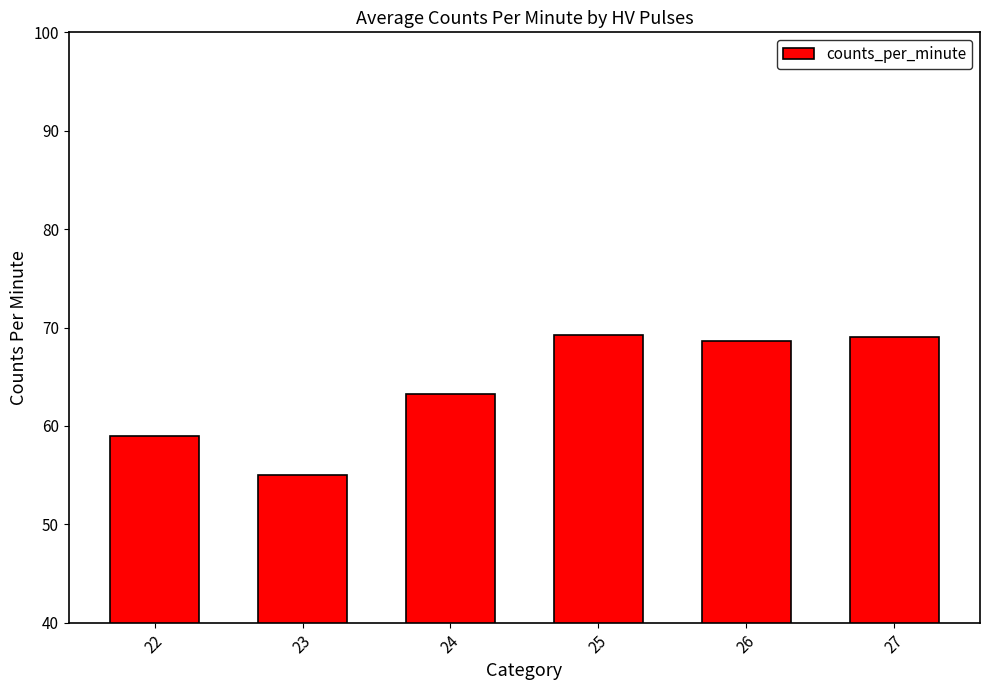

Which label corresponds to the smallest value in the chart?

23